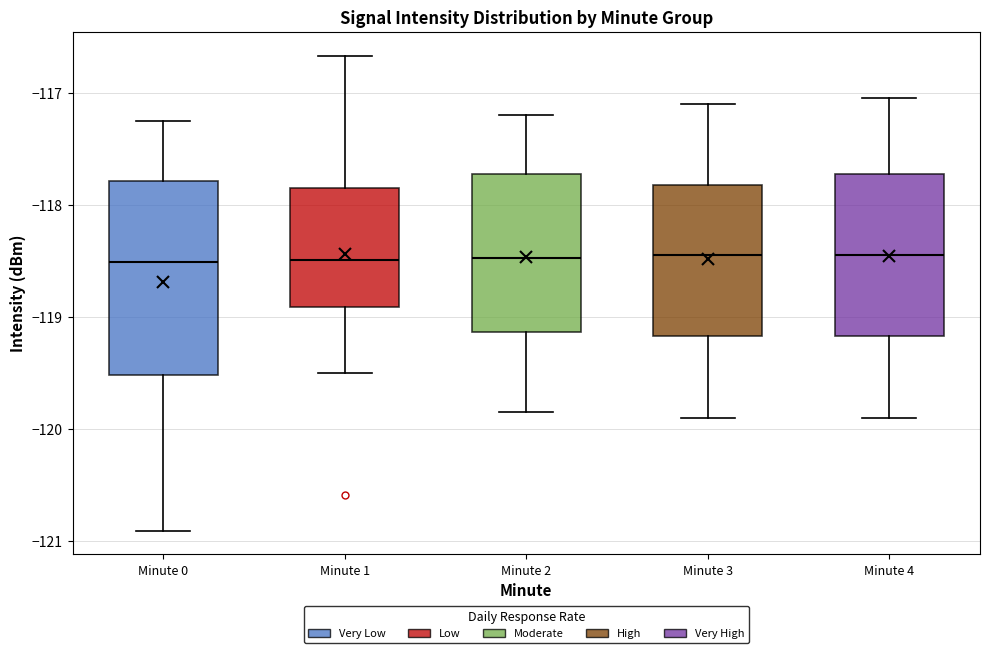

Reading left to right, read every box against the y-axis: the position of its median line, the range the box covers, and the ends of its whiskers. The values are not printed on the chart, so give them approximately, as read against the axis.

Minute 0: median -118.5, box -119.5 to -117.8, whiskers -120.9 to -117.3
Minute 1: median -118.5, box -118.9 to -117.9, whiskers -119.5 to -116.7
Minute 2: median -118.5, box -119.1 to -117.7, whiskers -119.8 to -117.2
Minute 3: median -118.4, box -119.2 to -117.8, whiskers -119.9 to -117.1
Minute 4: median -118.4, box -119.2 to -117.7, whiskers -119.9 to -117.0